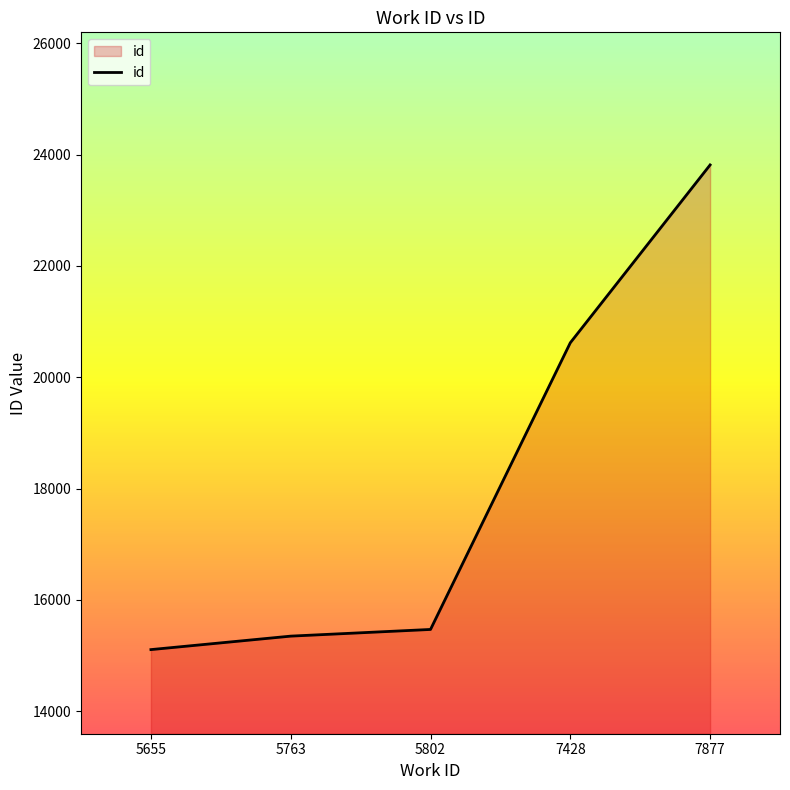

What is the difference between the maximum and minimum values?

8705